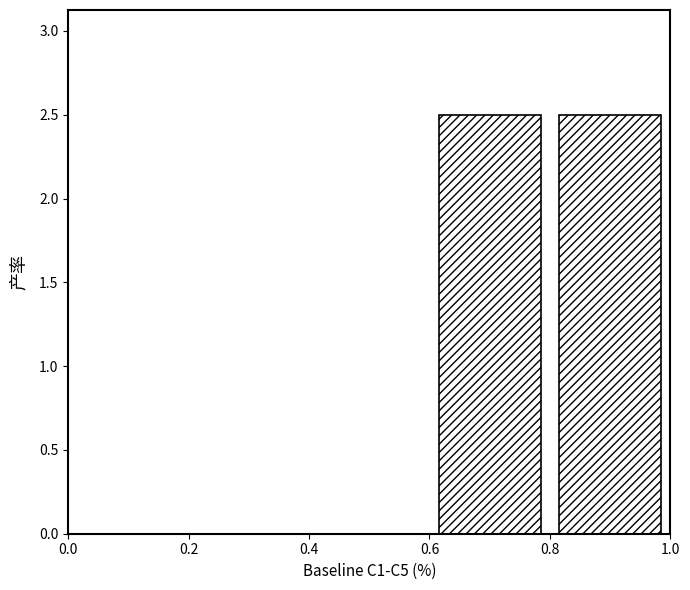

Reading left to right, transcribe this chart: for each bar, give the range it covers on the x-axis and its height. The values are not printed on the chart, so give them approximately, as read against the axis.

0.0 to 0.2: 0
0.2 to 0.4: 0
0.4 to 0.6: 0
0.6 to 0.8: 2.5
0.8 to 1.0: 2.5